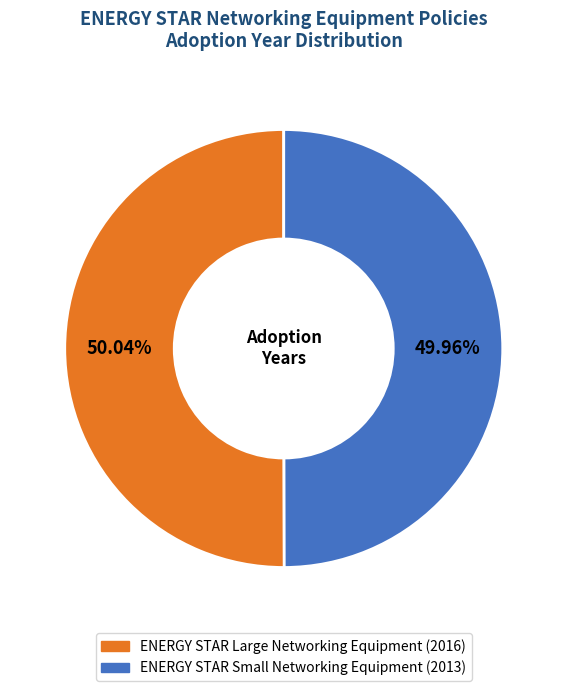

Approximately how many times larger is the value at ENERGY STAR Large Networking Equipment compared to ENERGY STAR Small Networking Equipment?

1.0